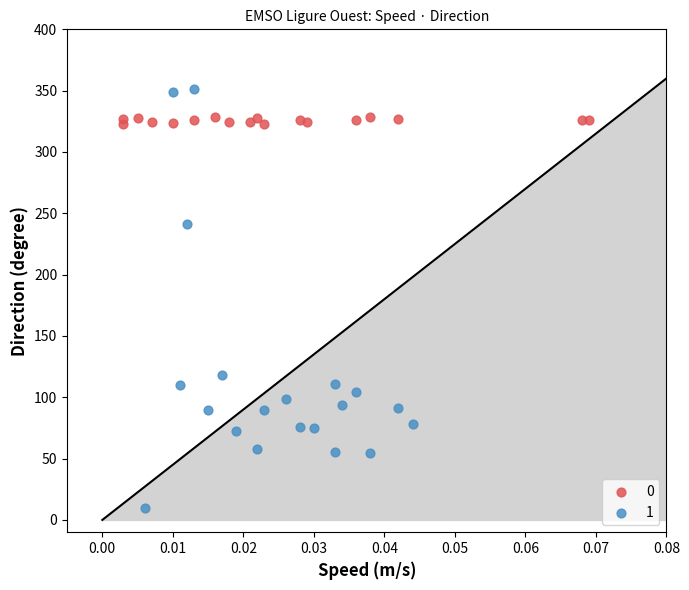

Which series has the largest Y range (max minus min)?

1